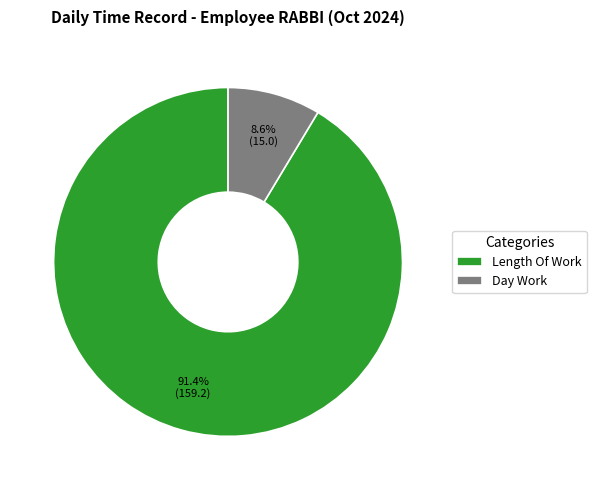

What is the majority slice?

Length Of Work